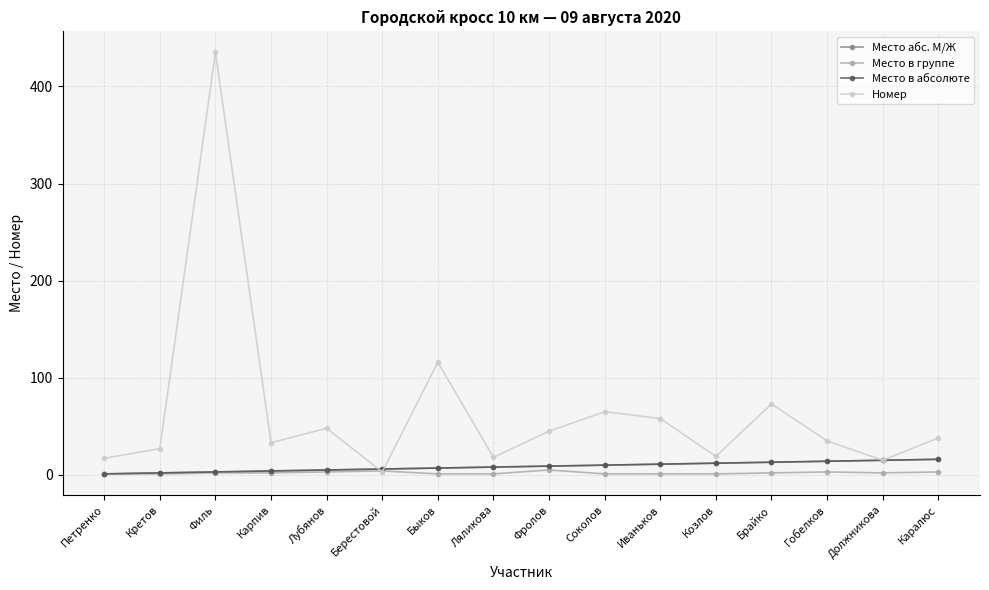

Which has a higher value, Должникова or Карпив?

Должникова